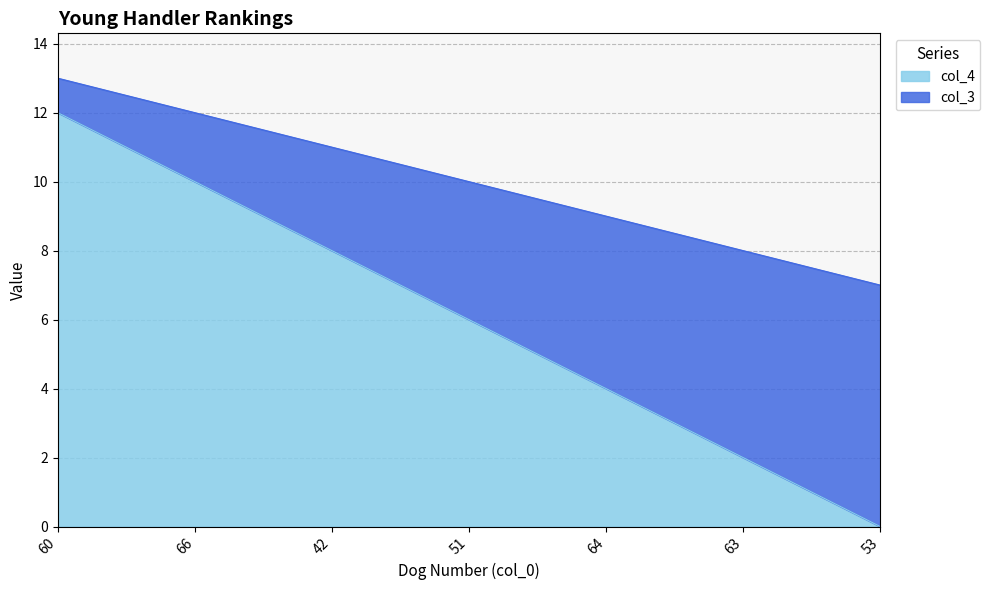

What is the difference between the highest and lowest values at 51?

4